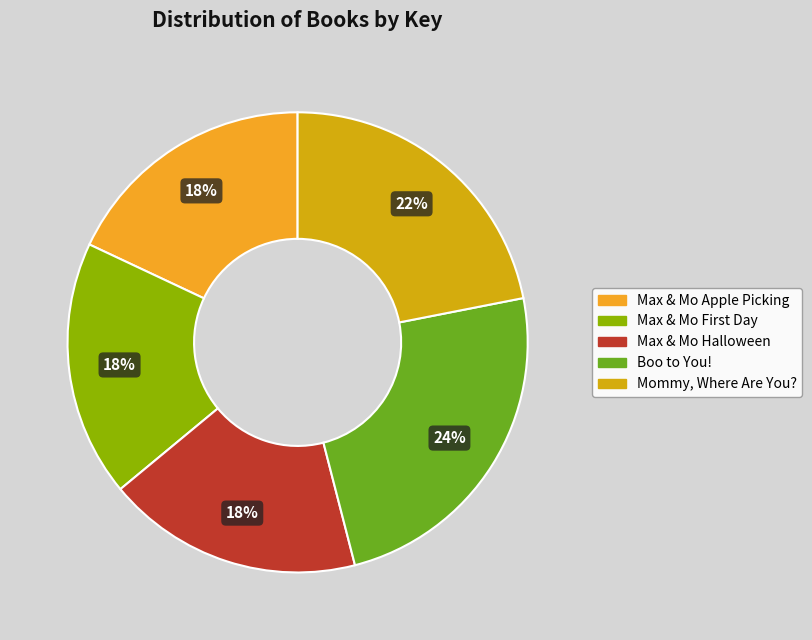

How many slices are in this pie chart?

5